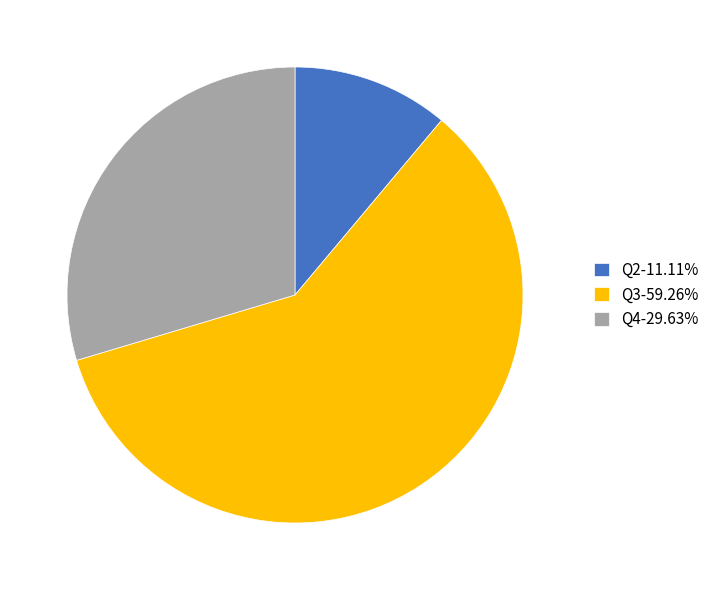

Approximately how many times larger is the value at Q3-59.26% compared to Q4-29.63%?

2.0